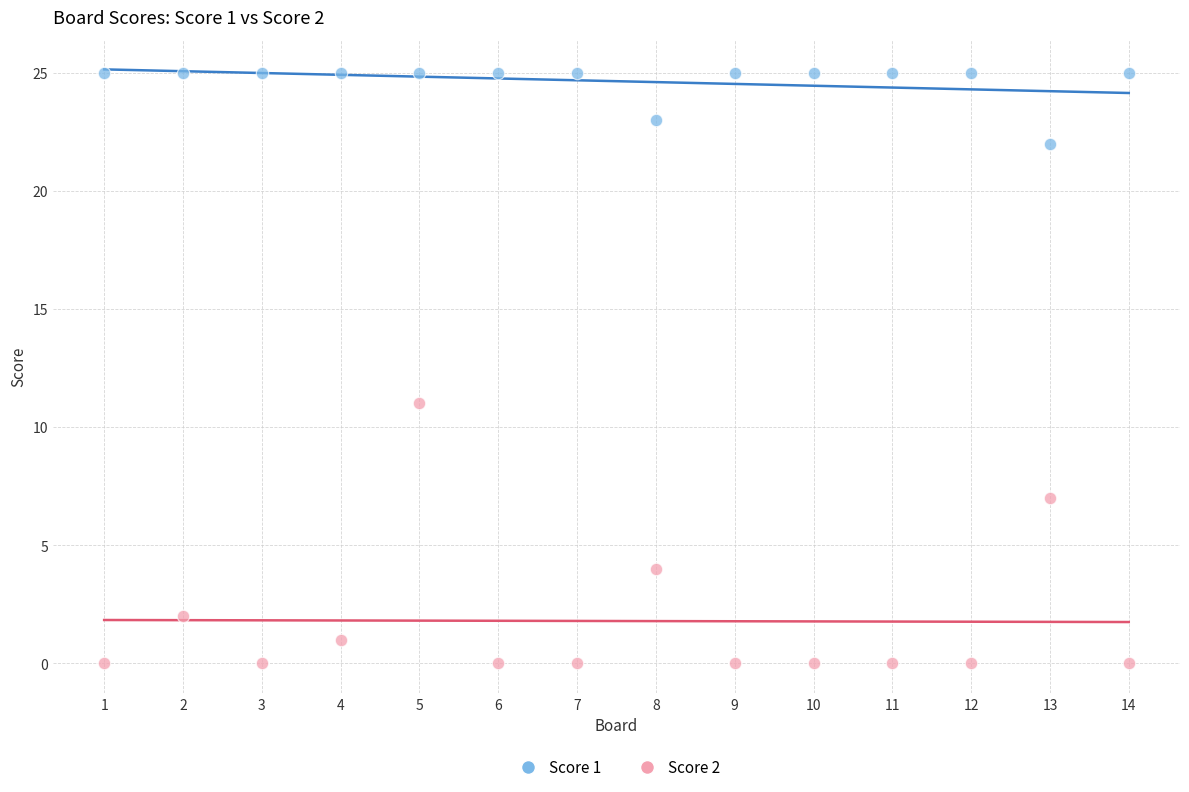

Which series has the largest Y range (max minus min)?

Score 2